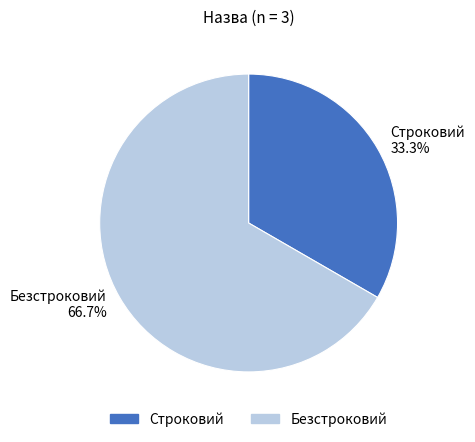

Between Строковий and Безстроковий, which is larger?

Безстроковий